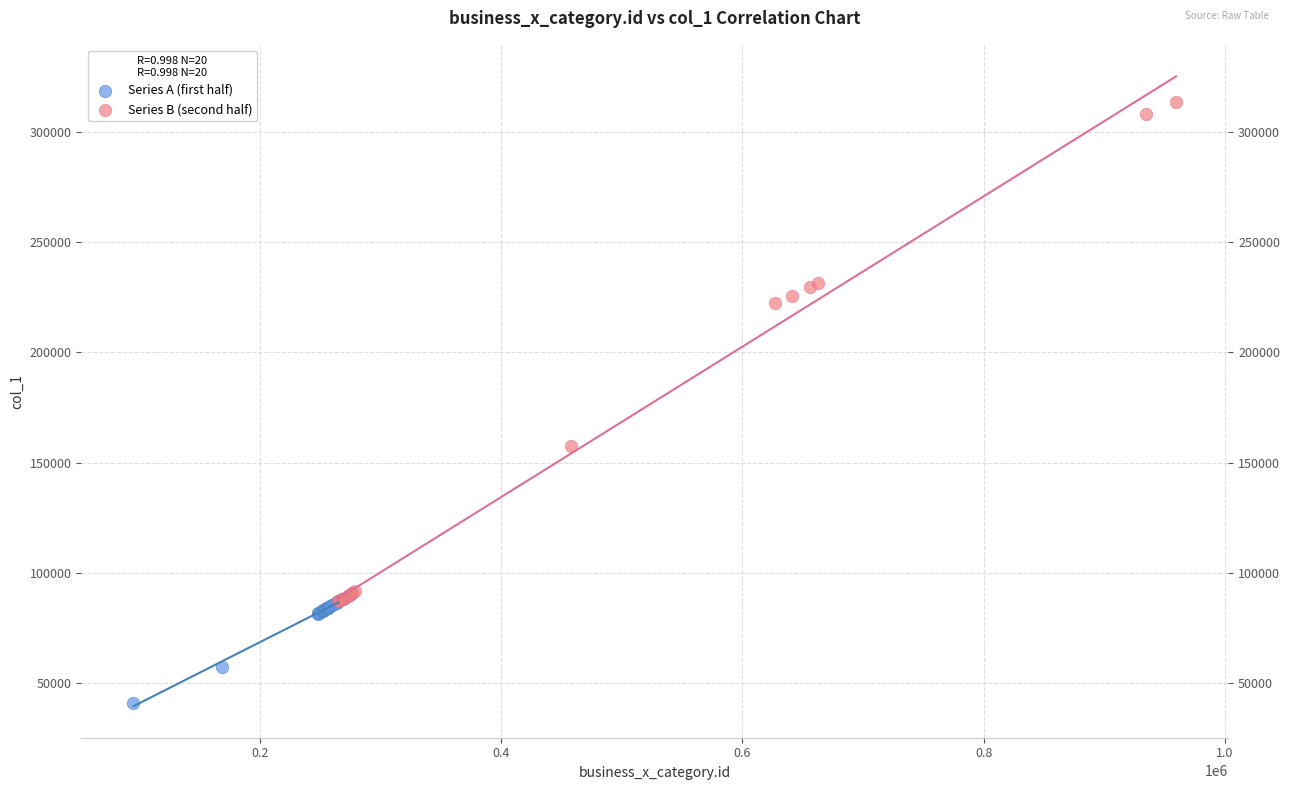

Which series contains the lowest Y value?

Series A (first half)